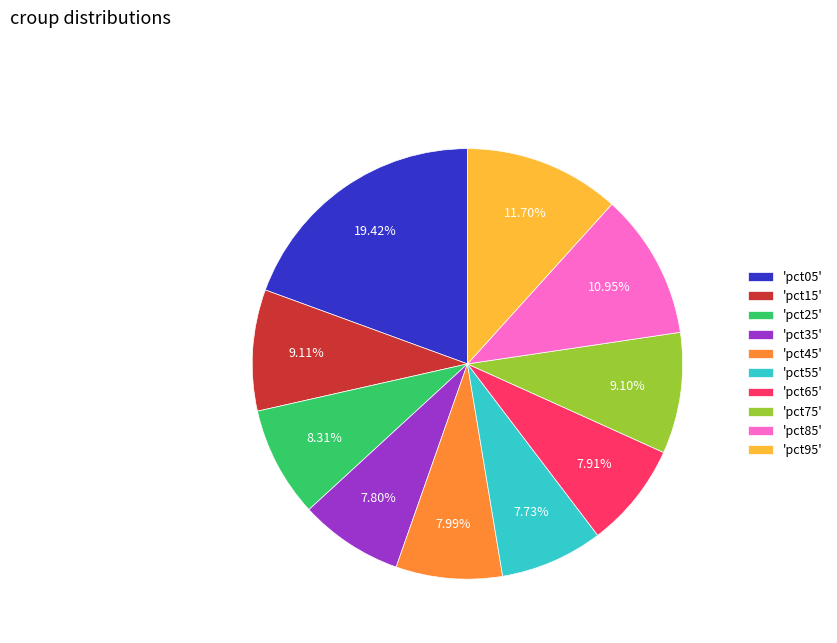

Between 'pct45' and 'pct95', which is larger?

'pct95'